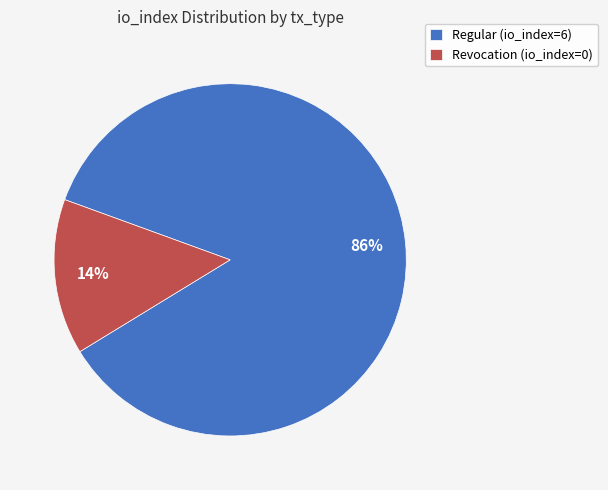

Is it true that Revocation (io_index=0) is 14% of the pie?

True